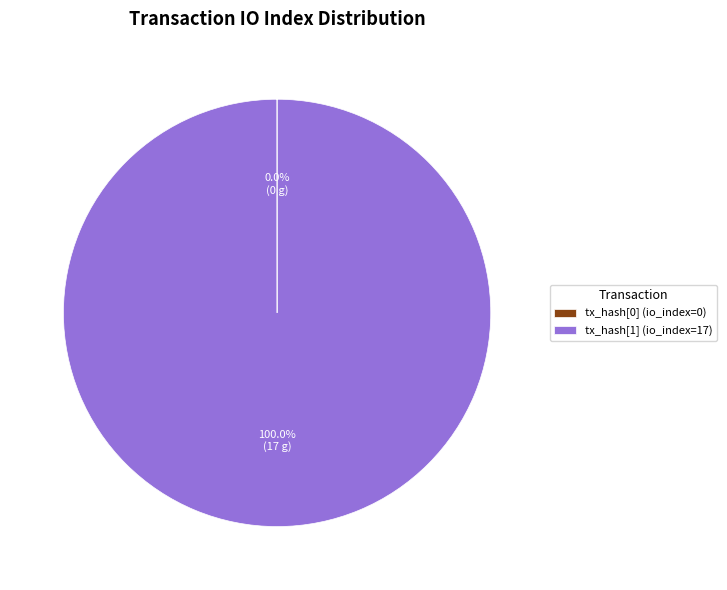

What is the largest slice in the pie chart?

tx_hash[1] (io_index=17)